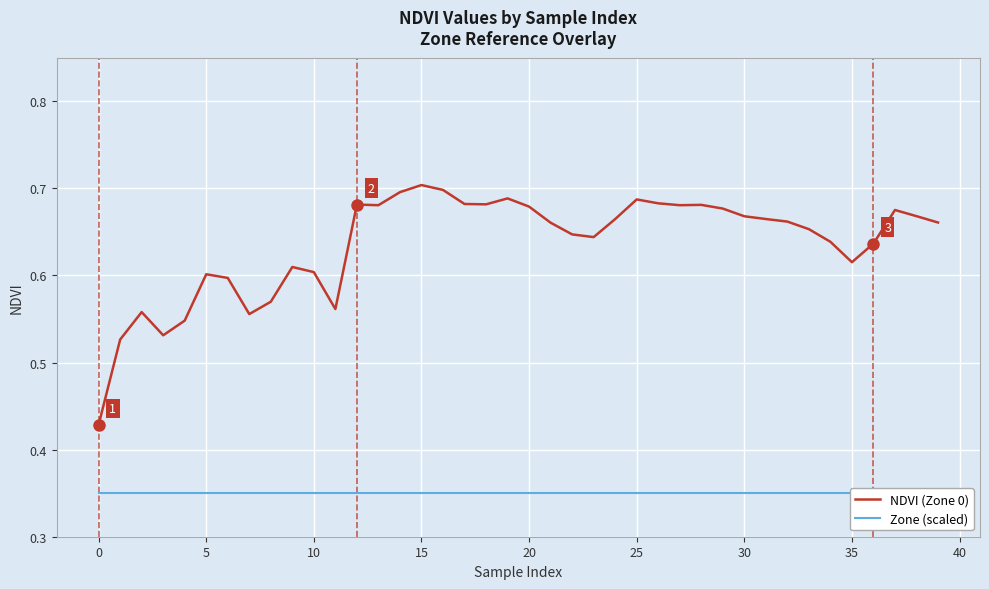

Which series has the largest range (max minus min)?

NDVI (Zone 0)